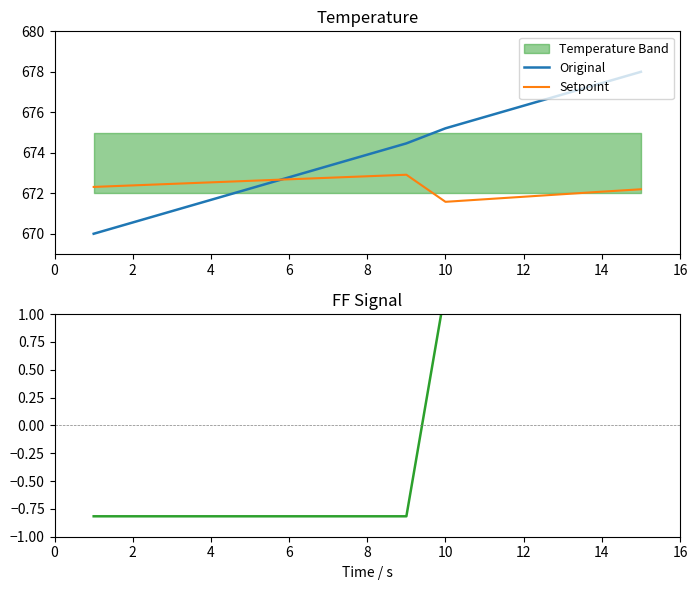

Reading left to right, list all the values displayed in this chart.

Original: 670.0	670.6	671.1	671.7	672.2	672.8	673.3	673.9	674.5	675.2	675.8	676.3	676.9	677.4	678.0
Setpoint: 672.3	672.4	672.5	672.5	672.6	672.7	672.8	672.8	672.9	671.6	671.7	671.8	672.0	672.1	672.2
FF Signal: -0.8	-0.8	-0.8	-0.8	-0.8	-0.8	-0.8	-0.8	-0.8	1.2	1.2	1.2	1.2	1.2	1.2